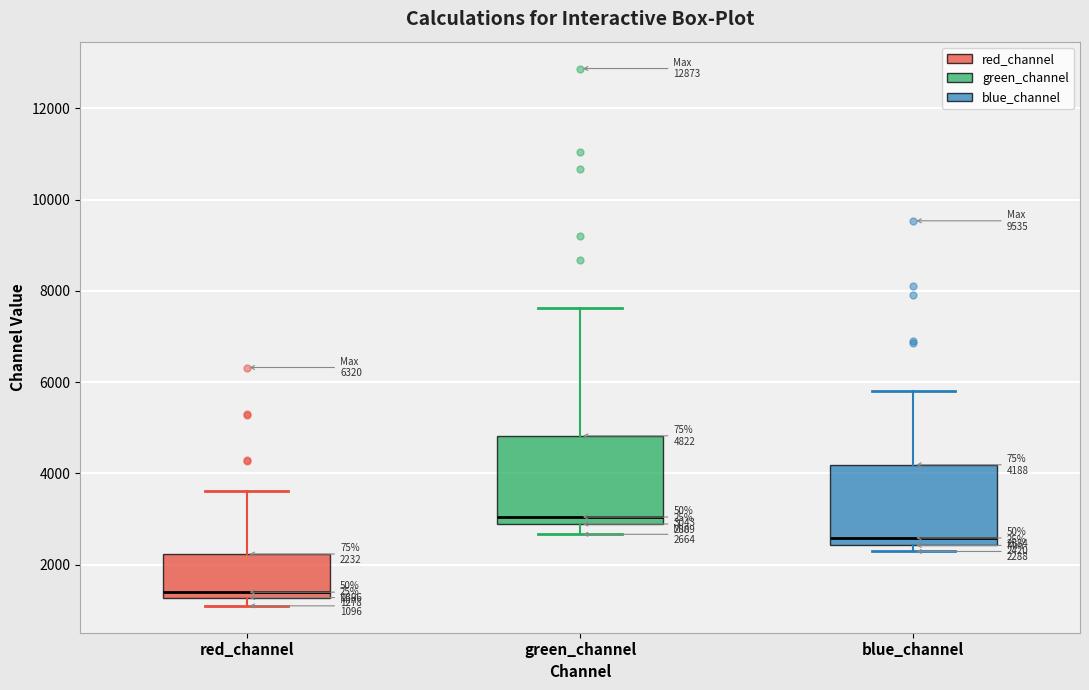

Which box's median line is the highest?

green_channel